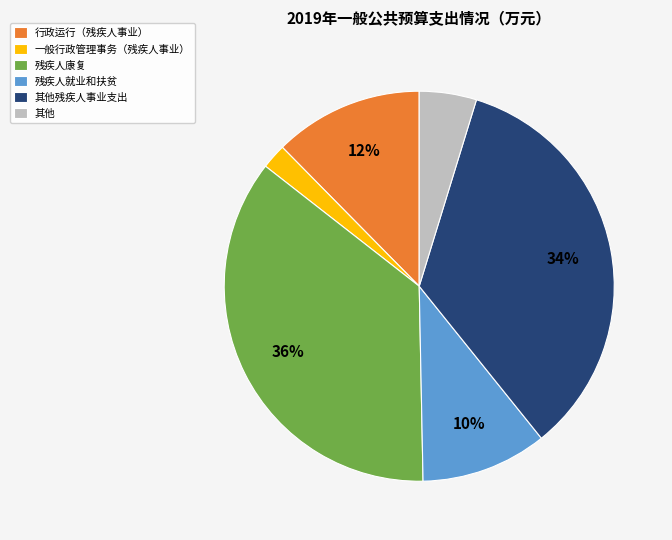

How many segments does this pie chart have?

6